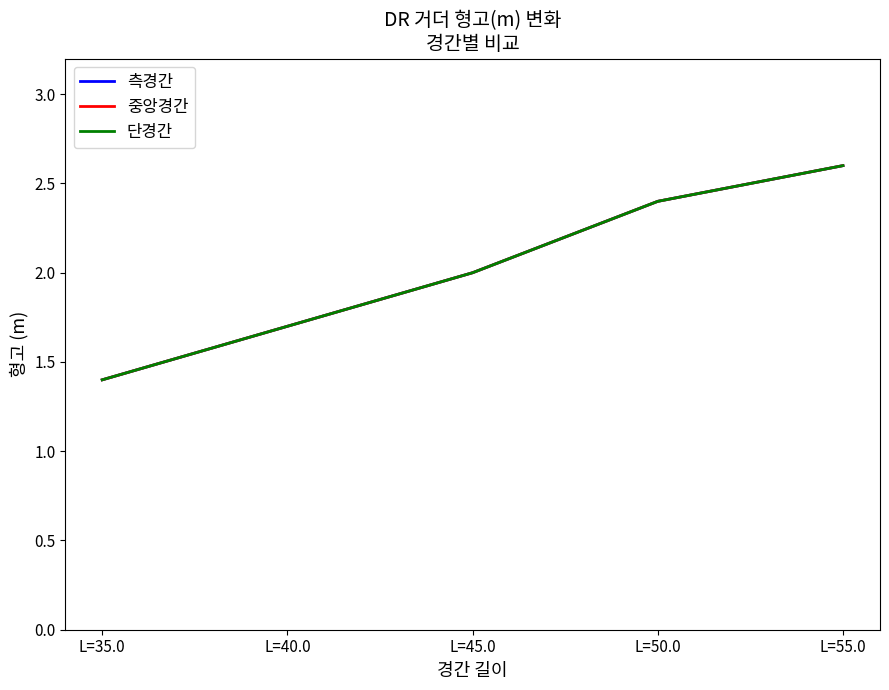

Does the chart display data point markers on the line(s)?

No